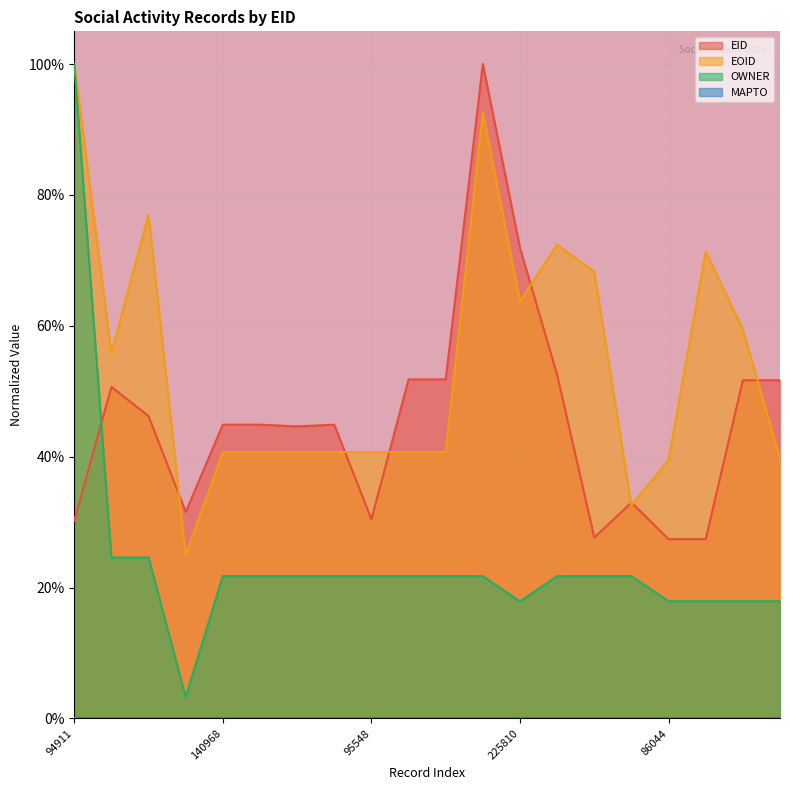

Does the chart display data point markers on the line(s)?

No